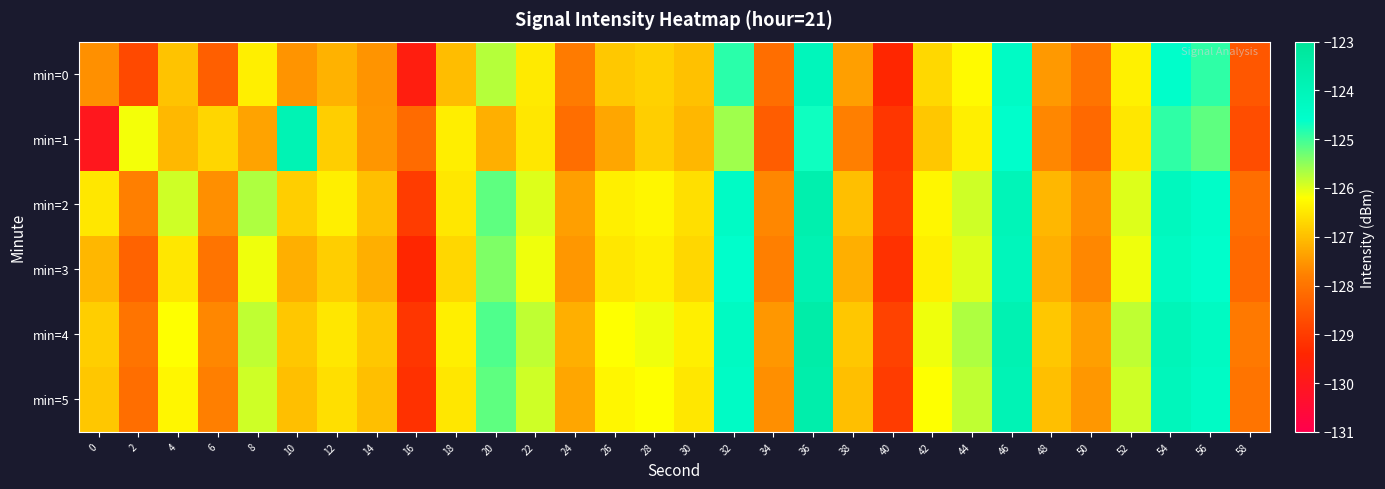

At how many categories does at least one series exceed -124?

3